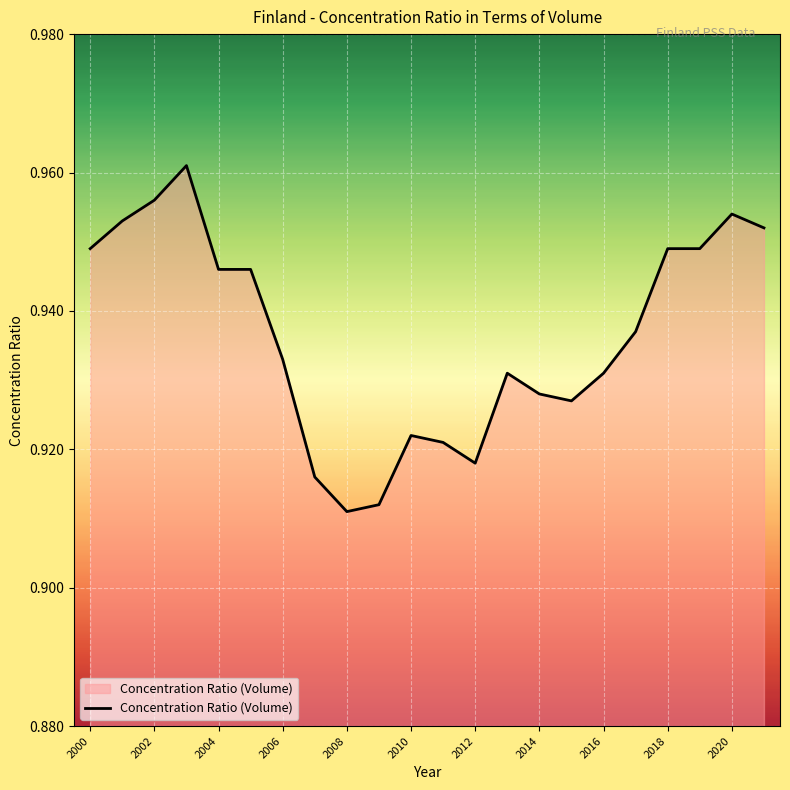

How many interior local valleys (lower than both neighbors) does the data have?

3